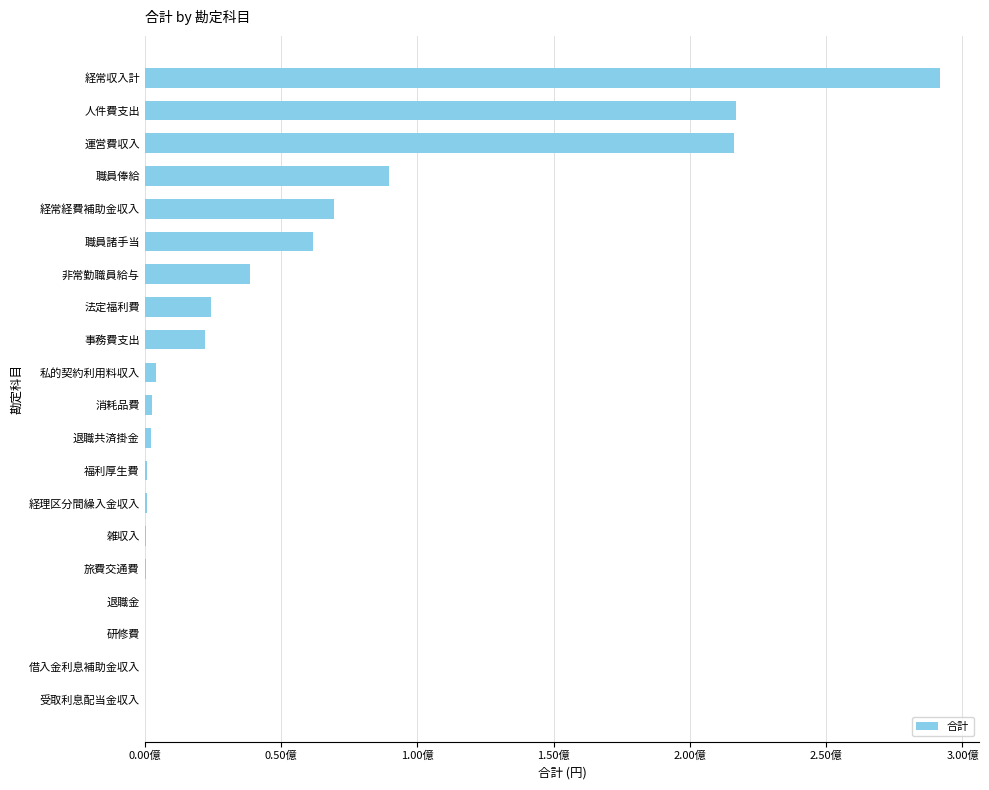

Are the bars horizontal?

Yes